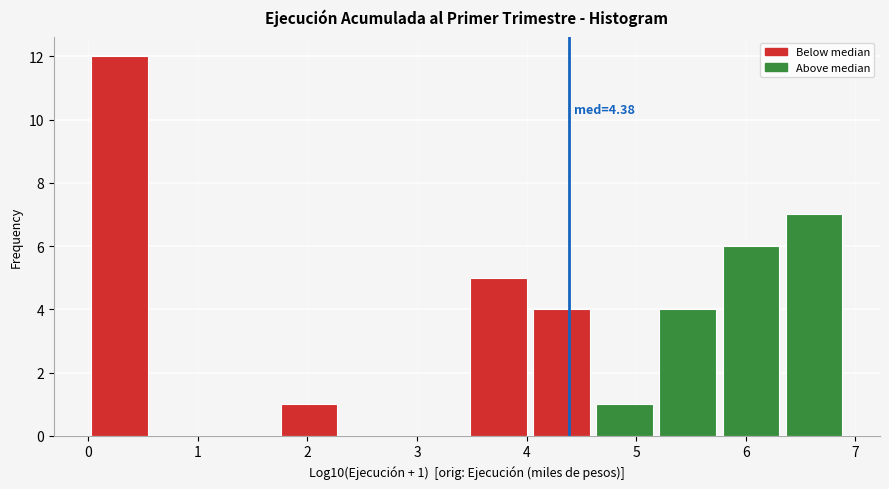

Over which range of the x-axis is the bar tallest?

0.0 to 0.6